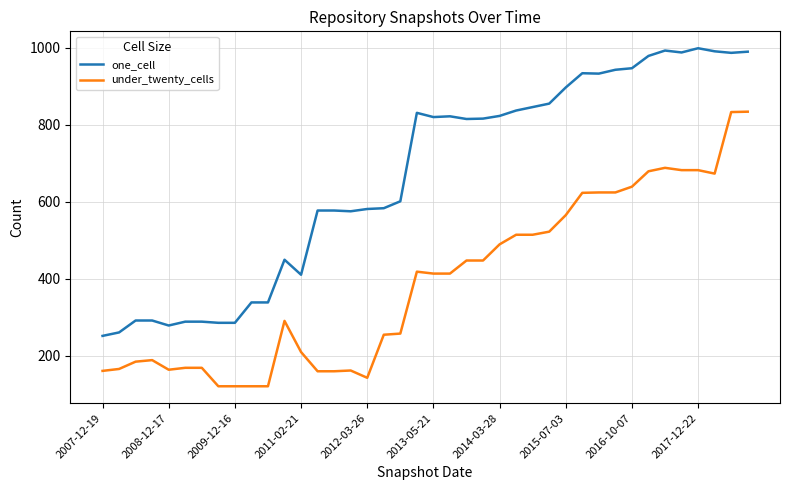

True or false: one_cell and under_twenty_cells intersect in this chart.

False